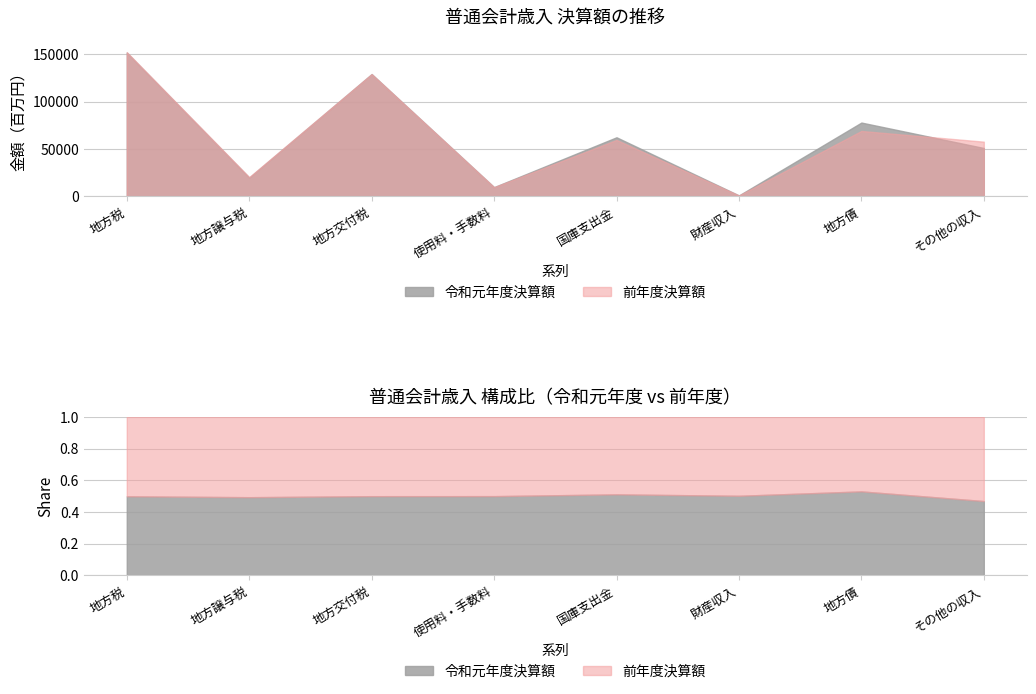

Is it true that 令和元年度決算額 equals 62429 at 国庫支出金?

True